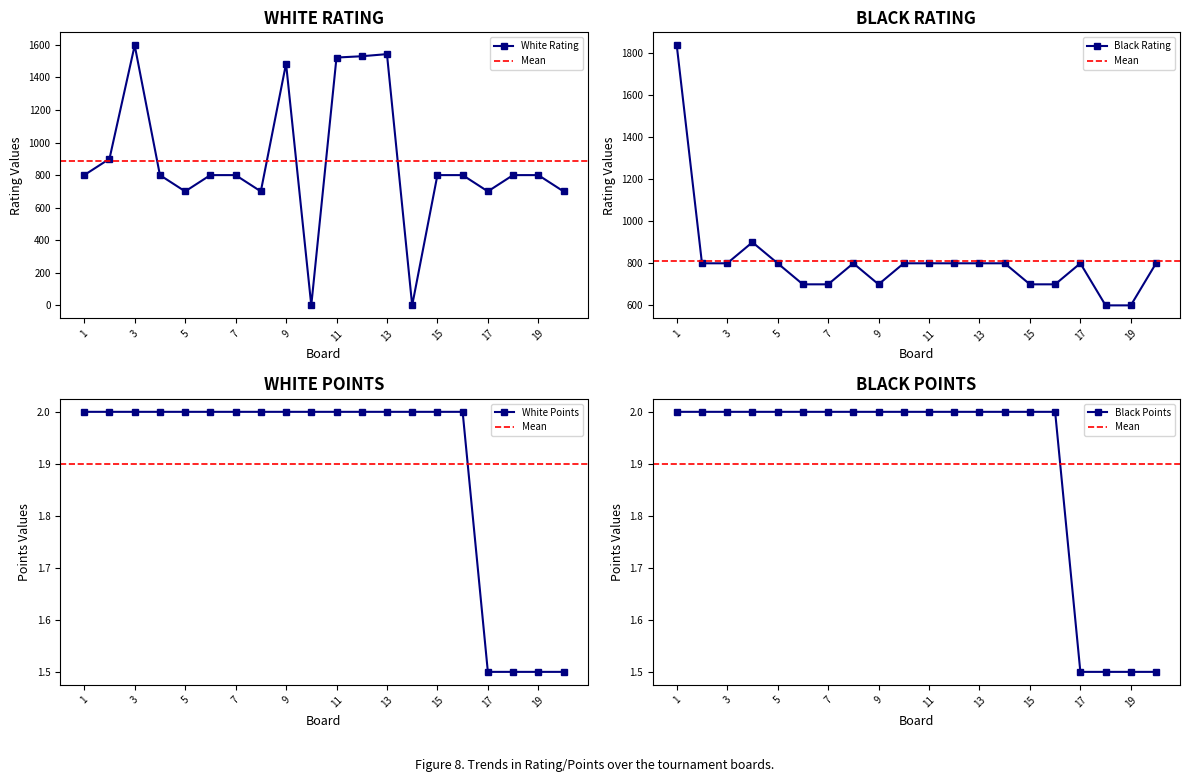

How many White Points values are between 2 and 3?

16